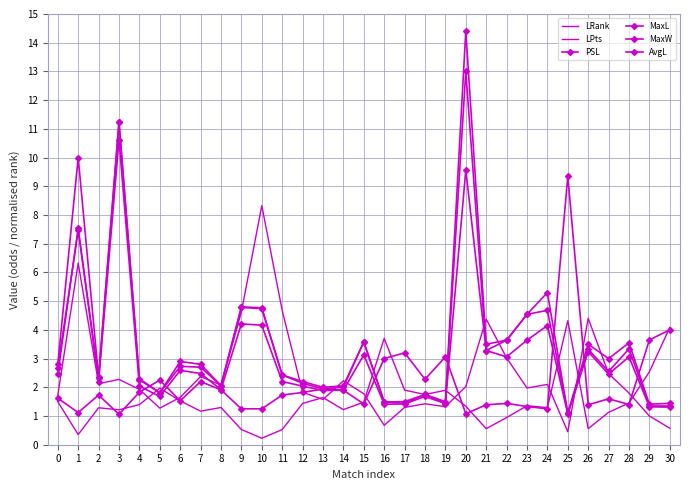

Is it true that AvgL equals 0.7 at 28?

False